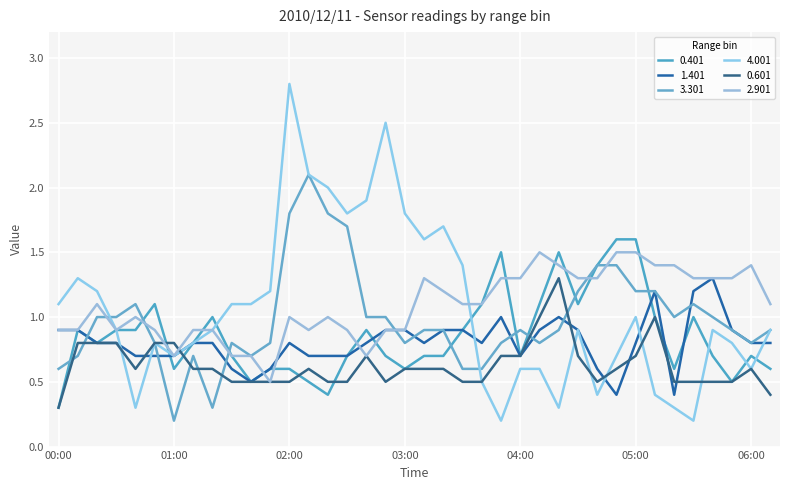

What is the label of the 16th point from the right?

03:40